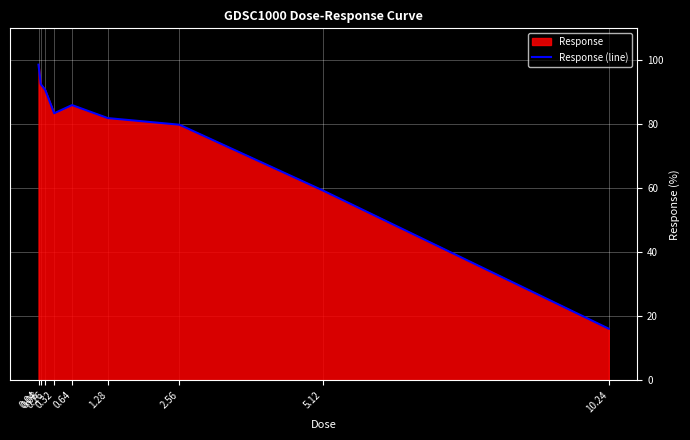

Which has a higher value, 2.56 or 5.12?

2.56